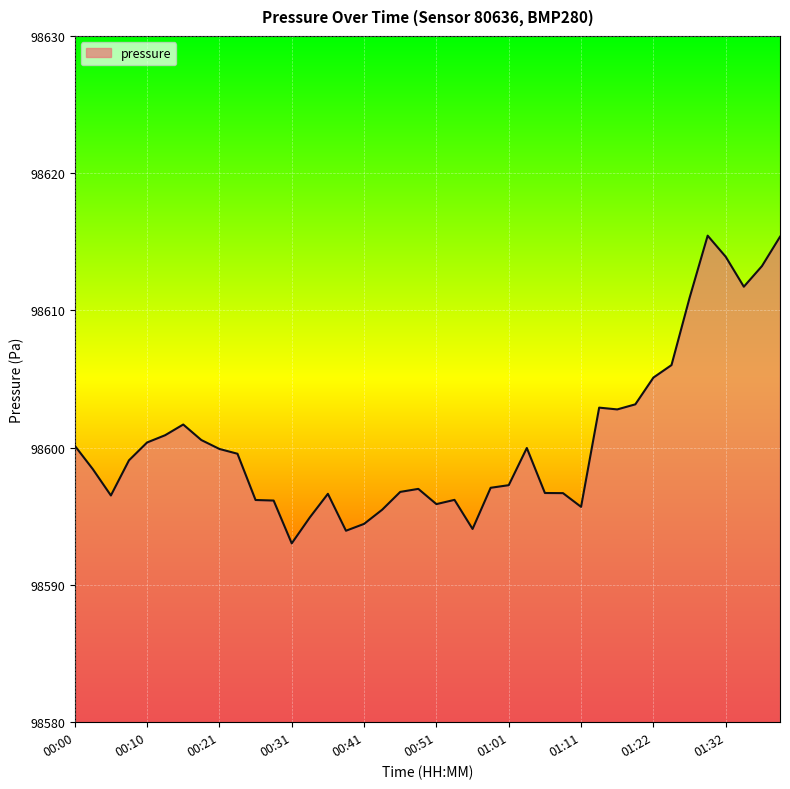

What is the average value?

98600.5